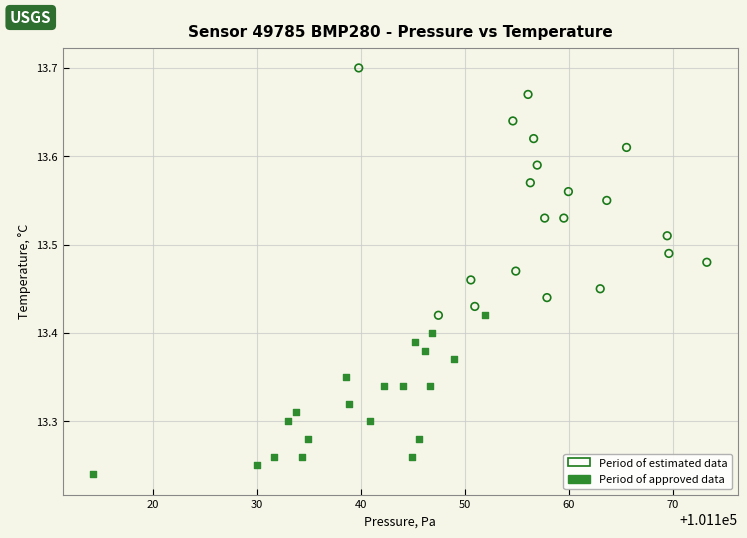

Which series contains the highest Y value?

Period of estimated data